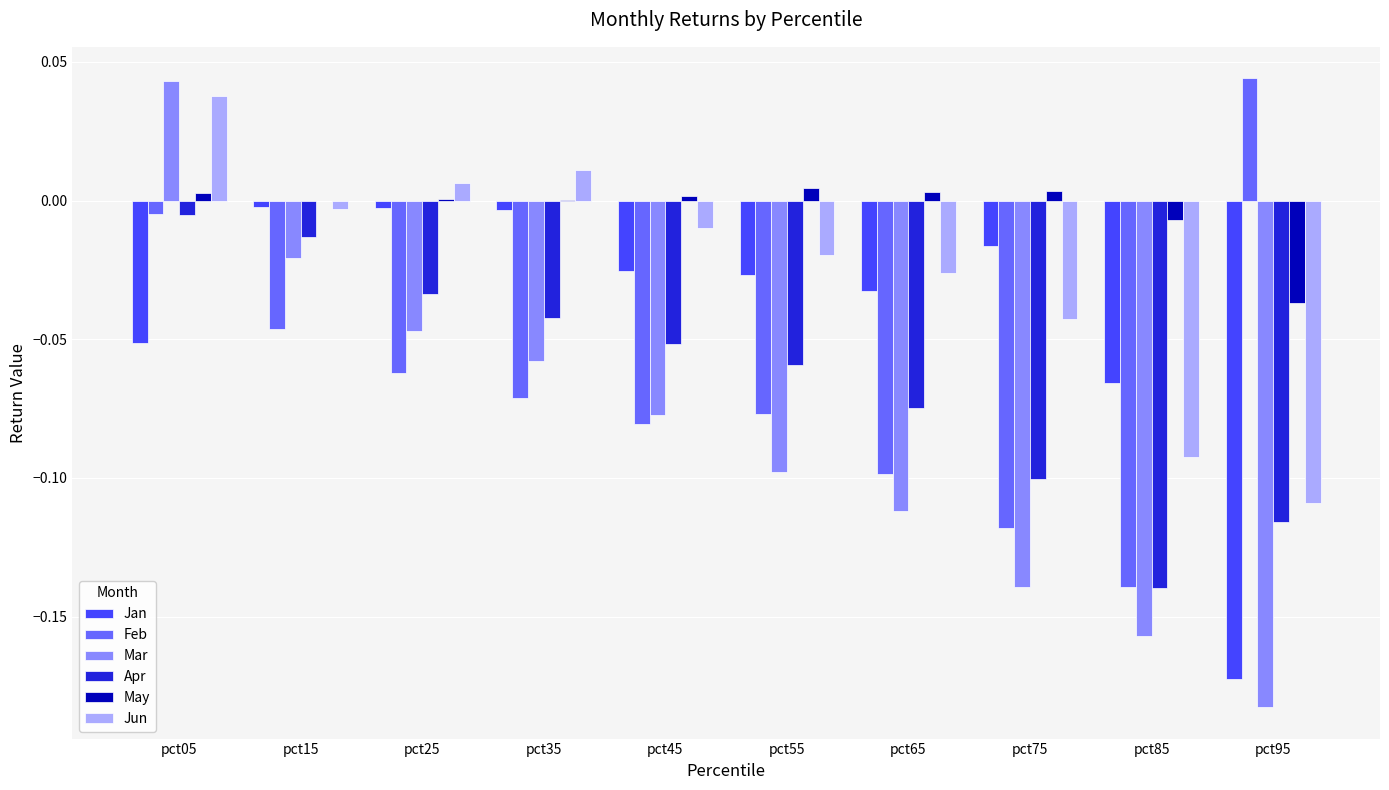

Which series changed the most between pct25 and pct55?

Mar